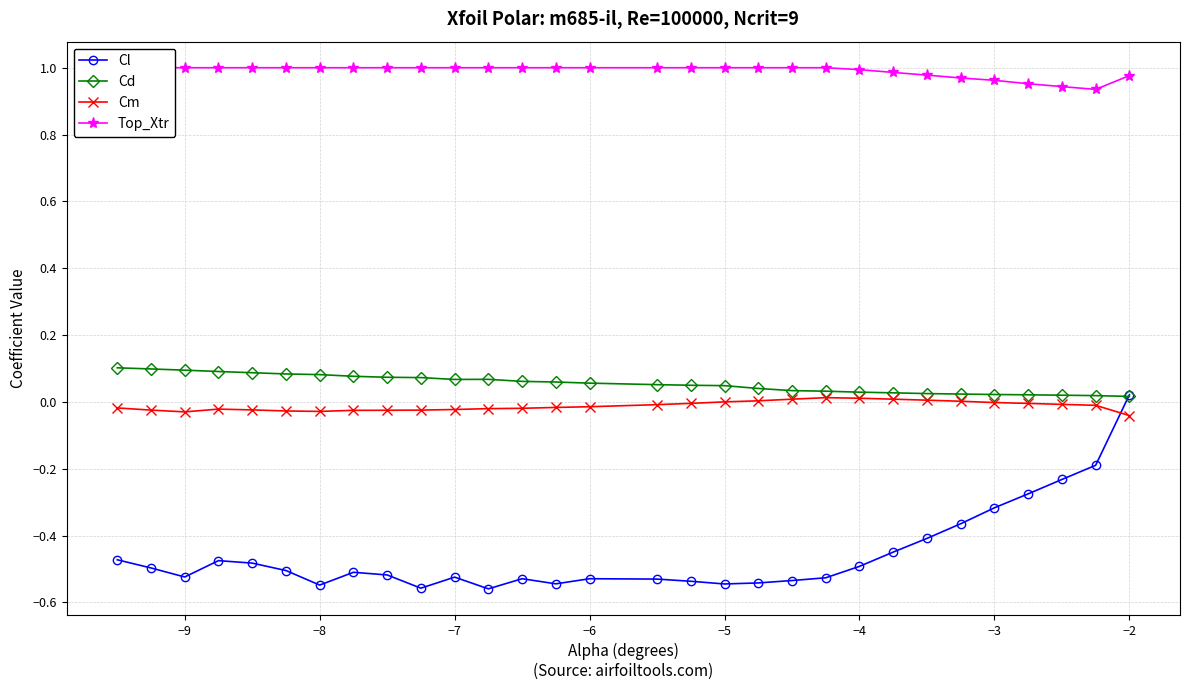

What is the maximum value shown in the chart?

1.0